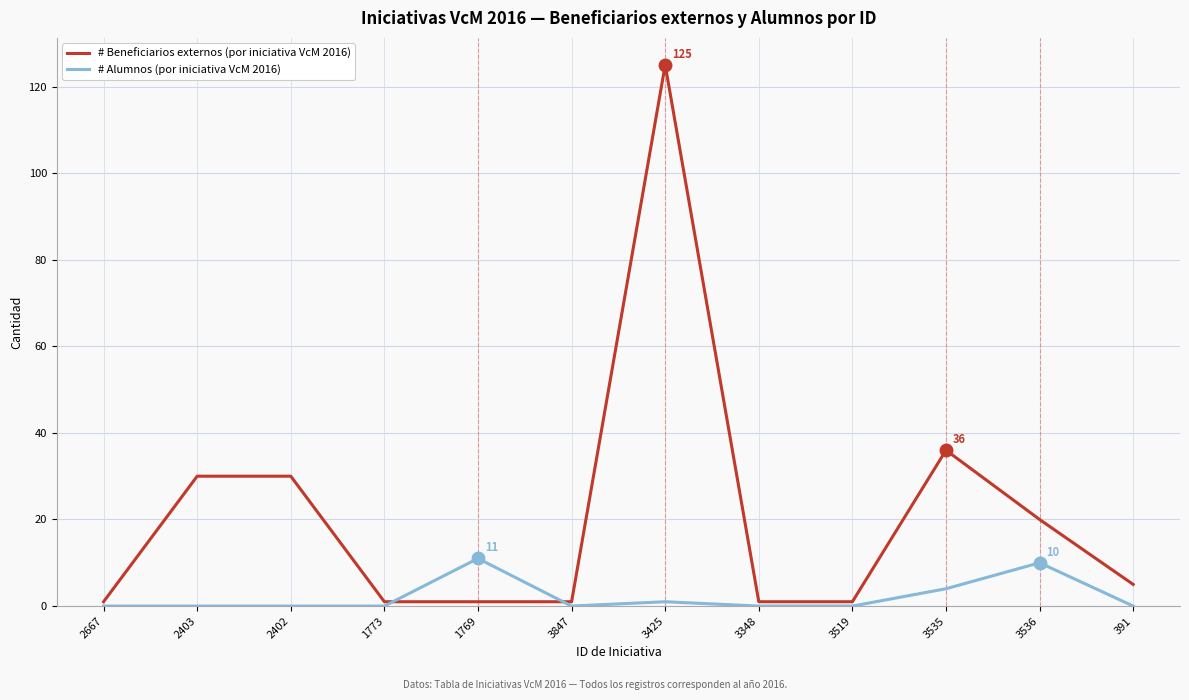

How many values in the # Beneficiarios externos series exceed 5?

5